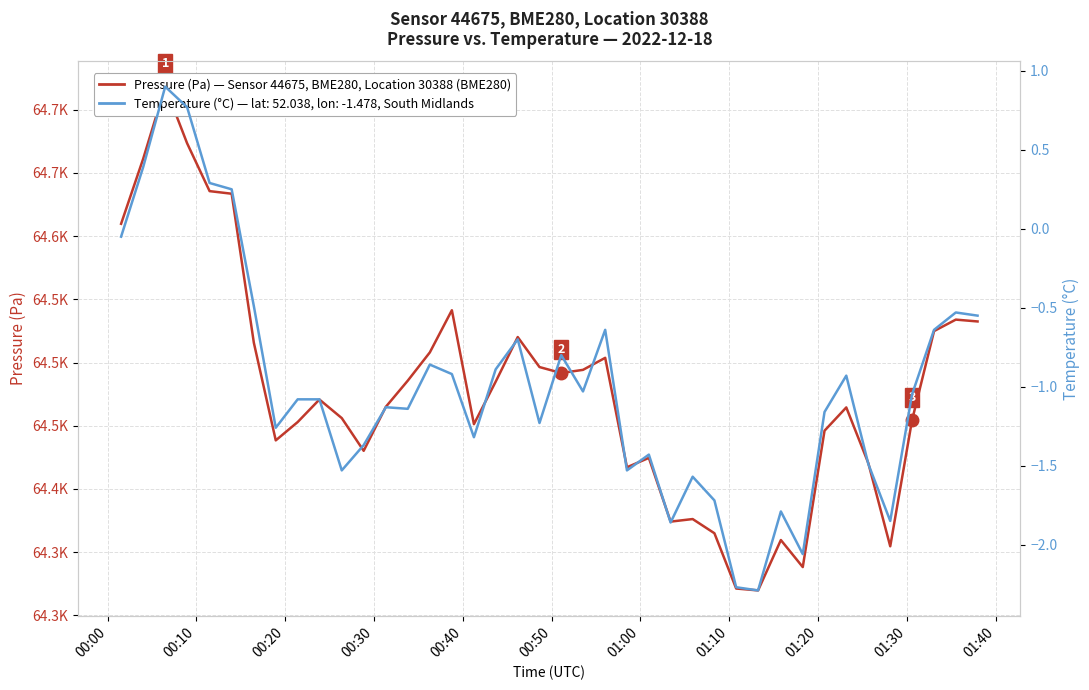

Which series has the largest total across all categories?

Pressure (Pa) — Sensor 44675, BME280, Location 30388